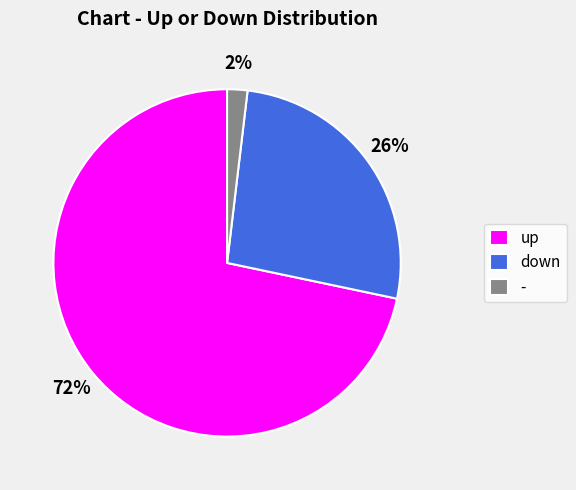

What is the ratio of the value at down to the value at up?

0.4